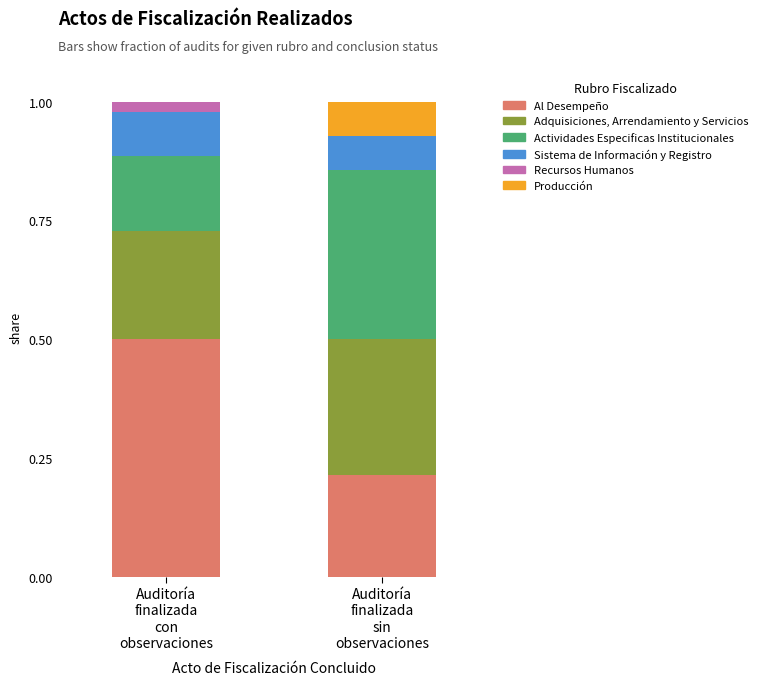

List the series in order of their peak value, lowest first.

Recursos Humanos, Producción, Sistema de Información y Registro, Adquisiciones, Arrendamiento y Servicios, Actividades Especificas Institucionales, Al Desempeño